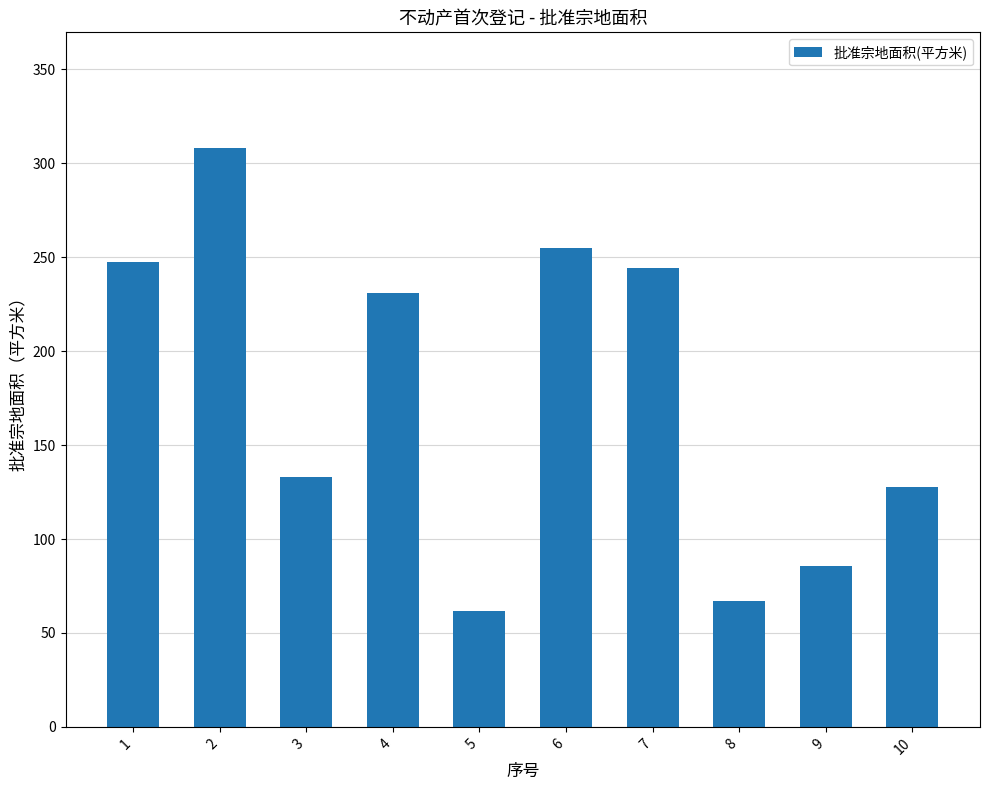

The value at 4 is 230.9. True or false?

True